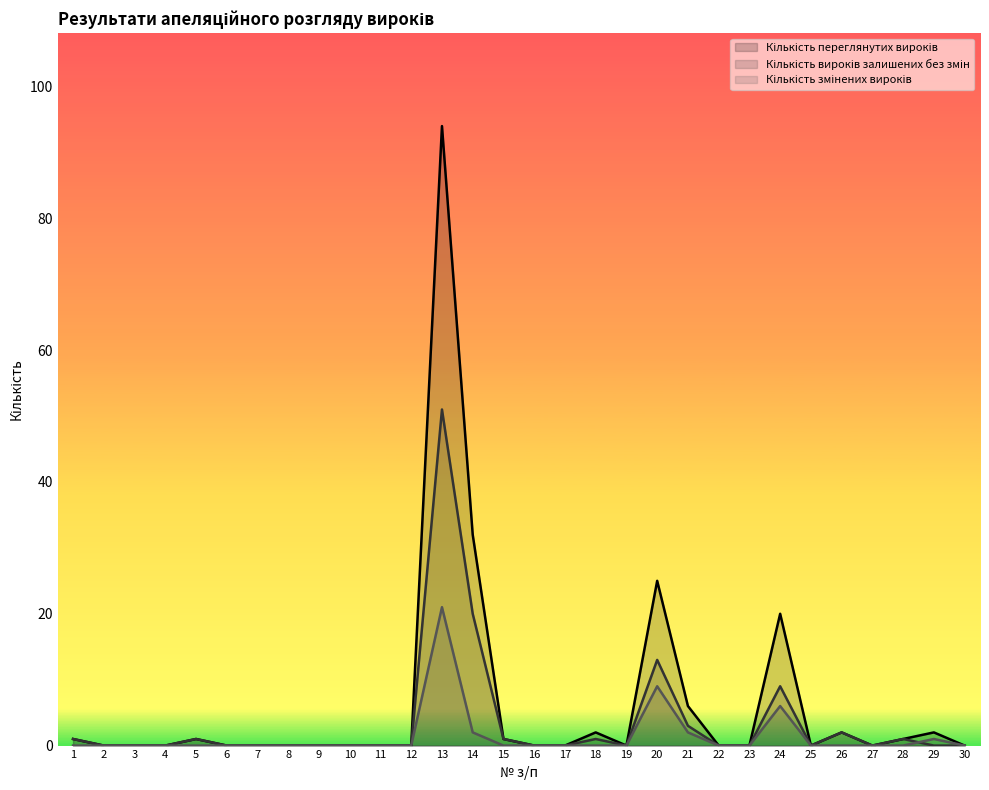

What is the highest value of the Кількість змінених вироків series?

21